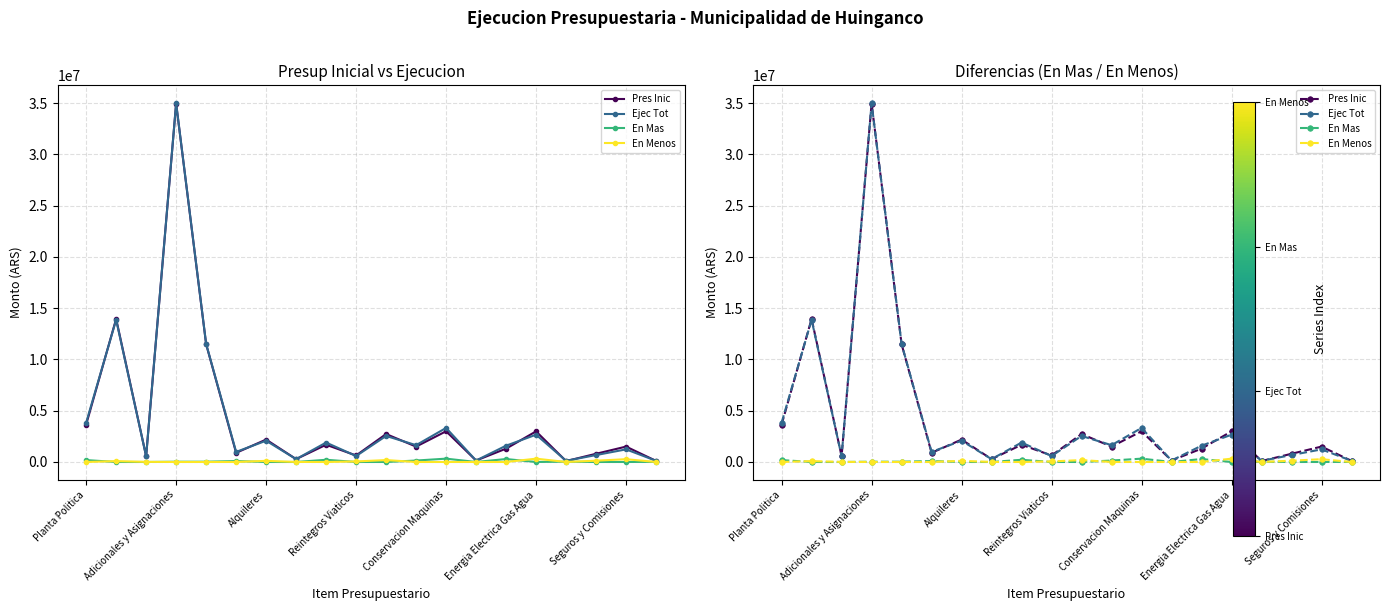

Reading left to right, extract all data points from this chart.

Pres Inic: 3646153.5	13950616.3	570304.8	34959895.0	11491455.3	893343.0	2184028.5	279685.4	1680634.0	633434.5	2723859.1	1500000.0	2994717.6	141442.3	1301866.9	2984051.5	87152.0	800000.0	1500000.0	105872.6
Ejec Tot: 3829387.5	13867194.0	560529.2	34984229.7	11518111.2	982878.0	2074794.5	276685.4	1894176.7	580434.5	2540104.7	1639628.7	3319444.6	141442.3	1589143.2	2661717.2	117302.0	675024.8	1228727.9	117413.3
En Mas: 183234.0	0.0	0.0	24334.7	26655.8	89535.0	0.0	0.0	213542.8	0.0	0.0	139628.7	324727.0	0.0	287276.3	0.0	30150.0	0.0	0.0	11540.8
En Menos: 0.0	83422.2	9775.6	0.0	0.0	0.0	109234.0	3000.0	0.0	53000.0	183754.4	0.0	0.0	0.0	0.0	322334.3	0.0	124975.2	271272.1	0.0